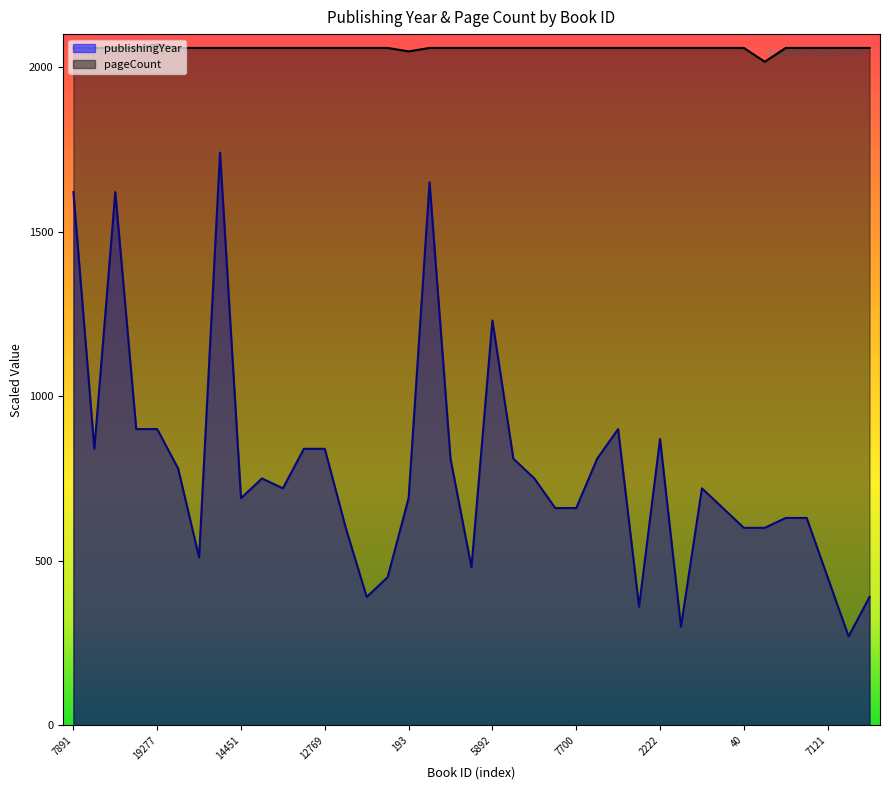

What is the greatest value displayed?

2068.5